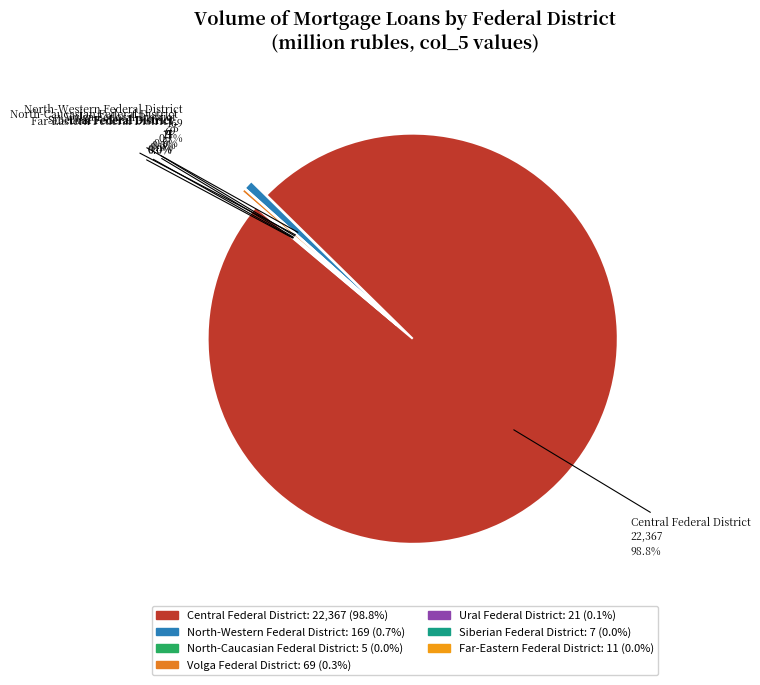

What portion of the pie excludes North-Caucasian Federal District?

100.0%